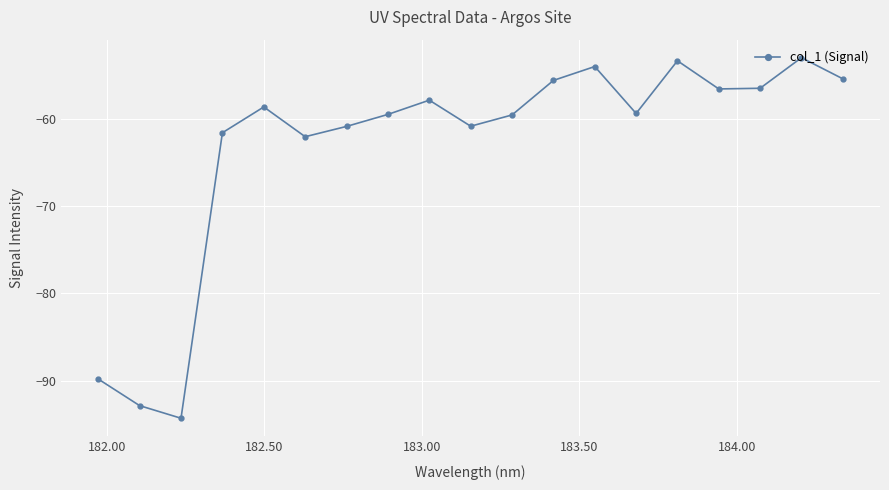

What is the average value?

-63.3